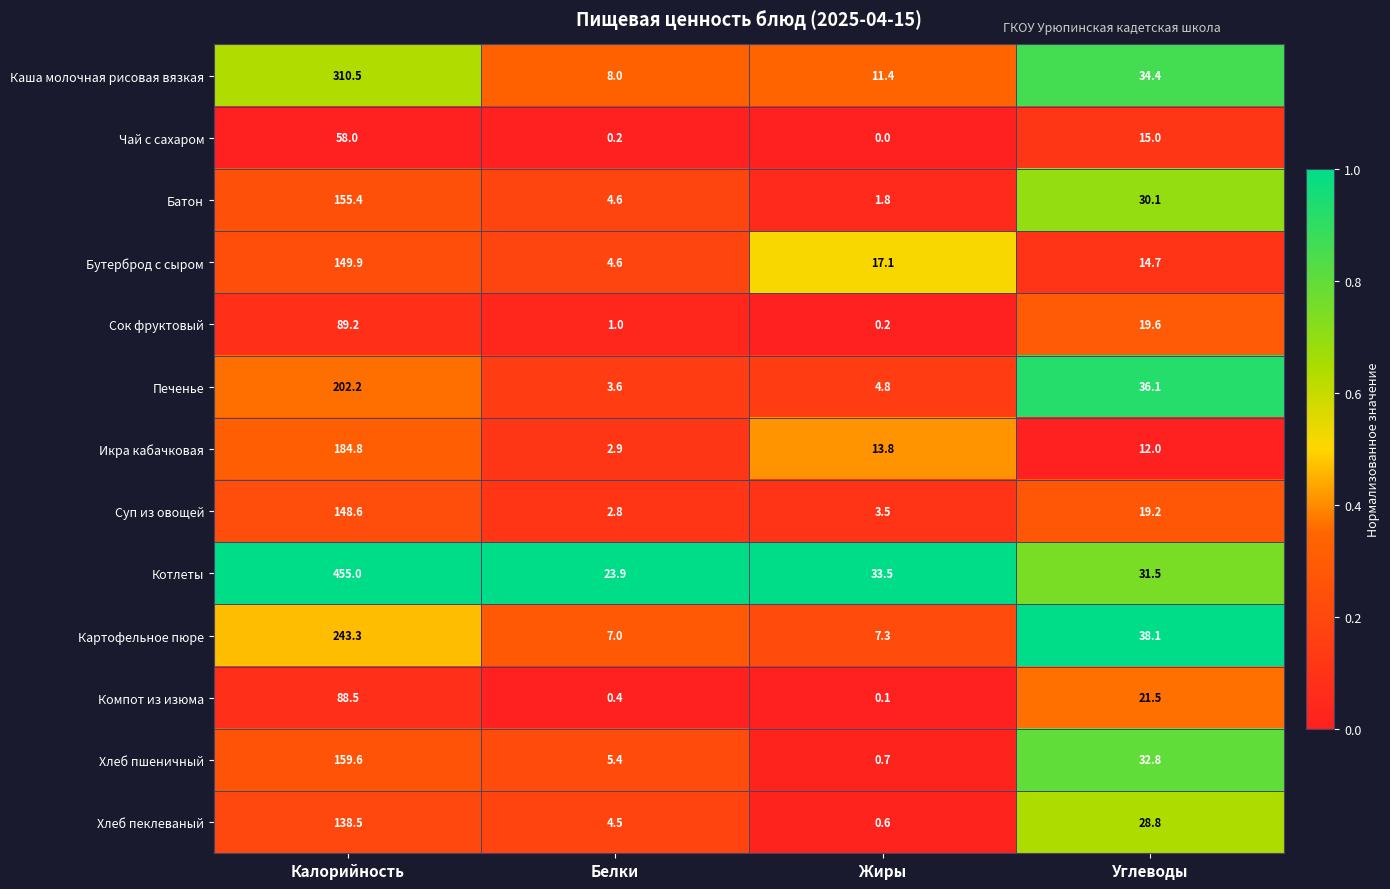

Read the Картофельное пюре value at Жиры.

7.3